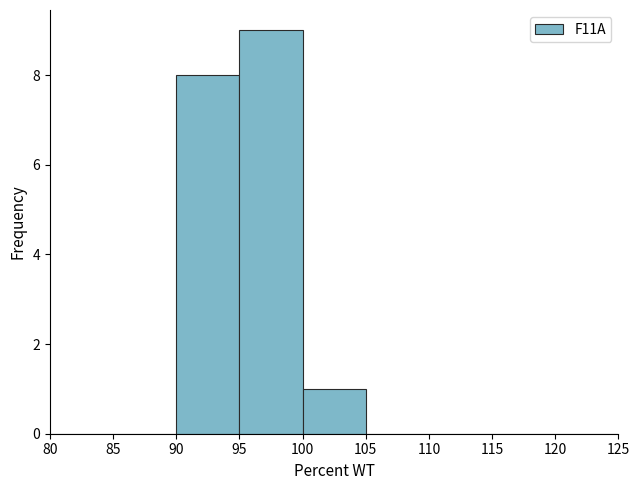

Reading left to right, list every bar in this chart as the range it spans on the x-axis followed by its height. The values are not printed on the chart, so give them approximately, as read against the axis.

80 to 85: 0
85 to 90: 0
90 to 95: 8
95 to 100: 9
100 to 105: 1
105 to 110: 0
110 to 115: 0
115 to 120: 0
120 to 125: 0